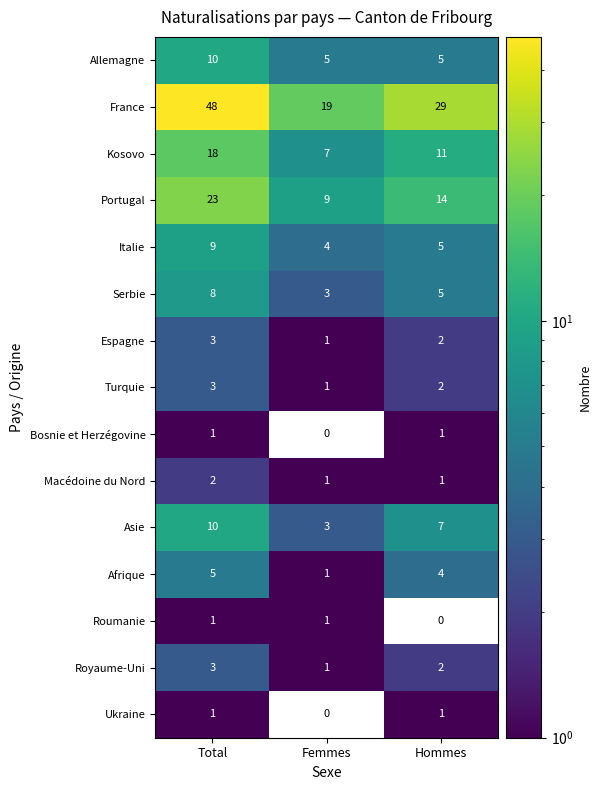

List the labels in order of Espagne value, largest first.

Total, Hommes, Femmes